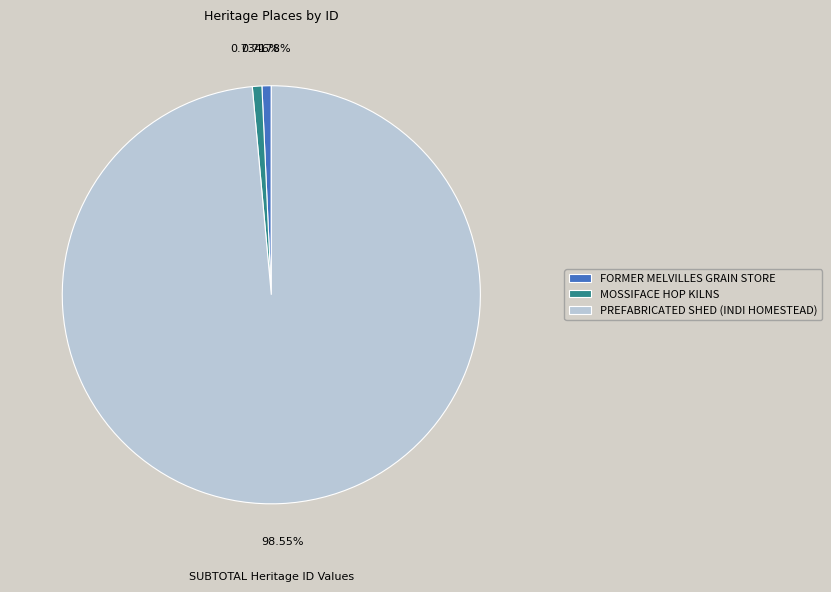

What is the majority slice?

PREFABRICATED SHED (INDI HOMESTEAD)